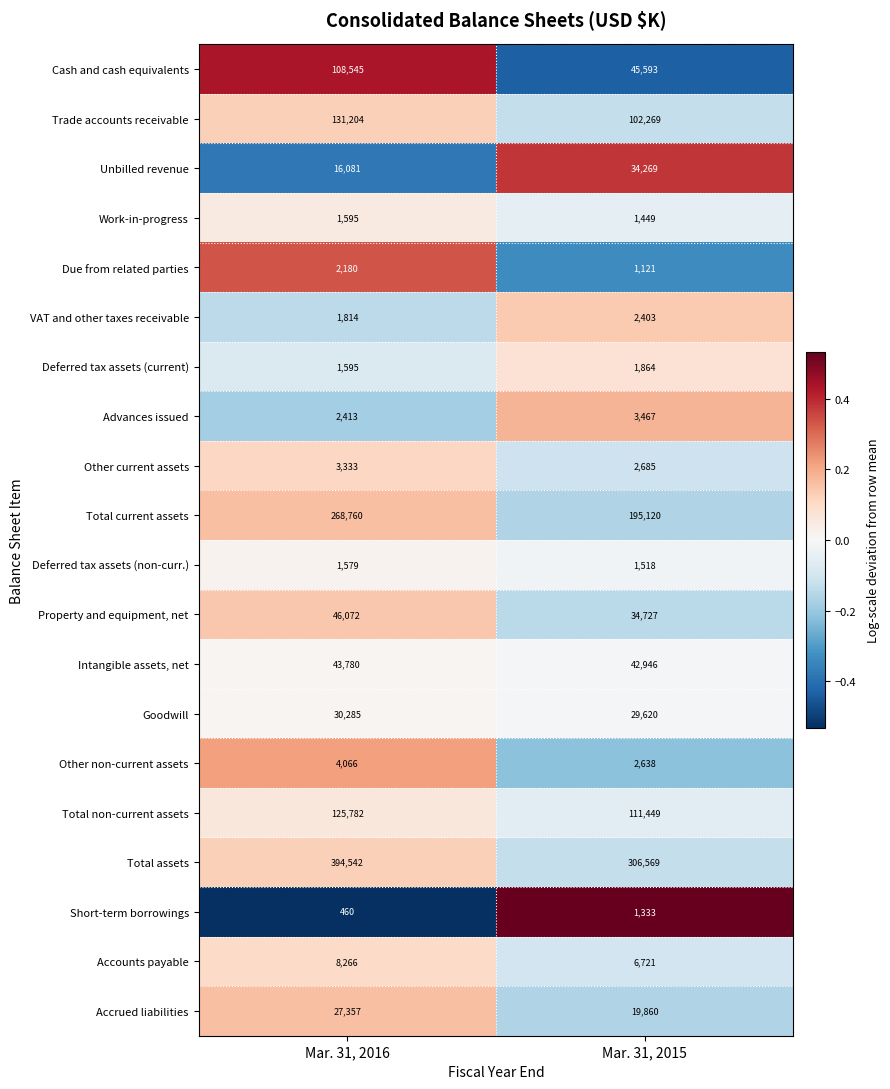

Which series changed the most between Mar. 31, 2016 and Mar. 31, 2015?

Total assets